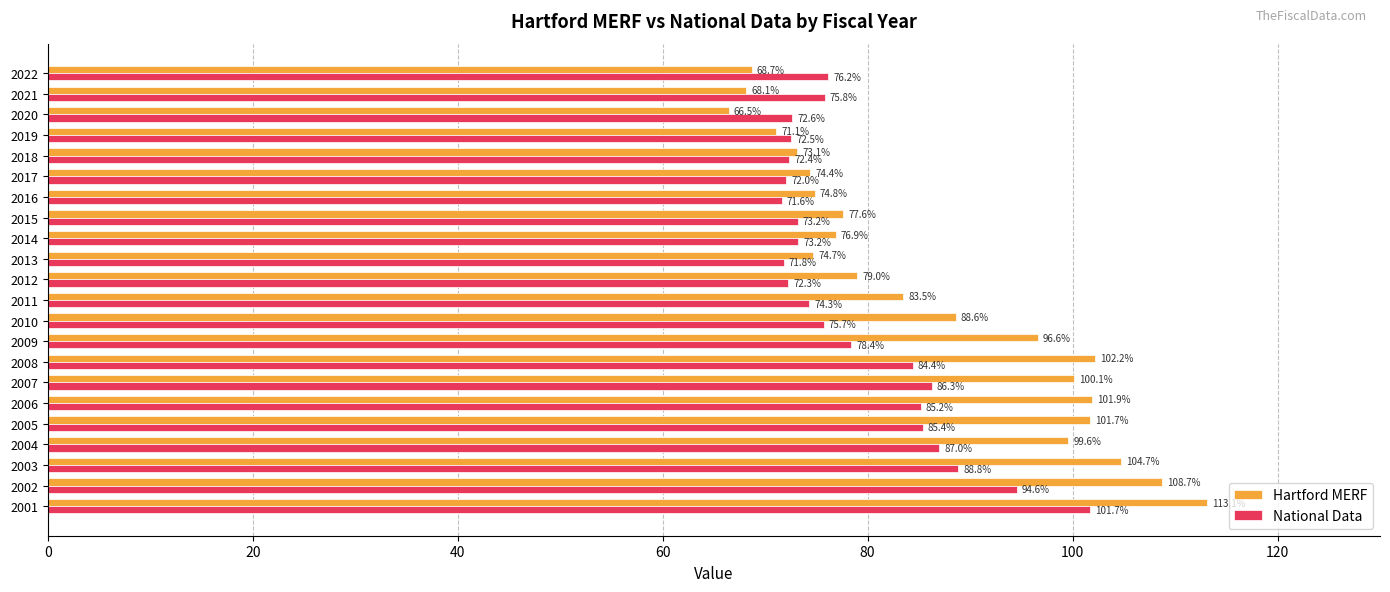

Which series has the largest total across all categories?

Hartford MERF